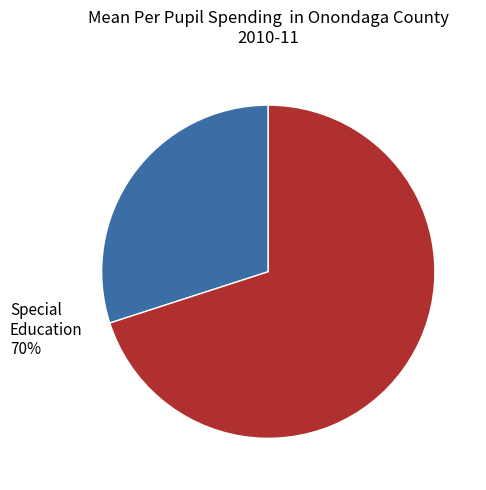

Does any single category account for the majority?

Yes